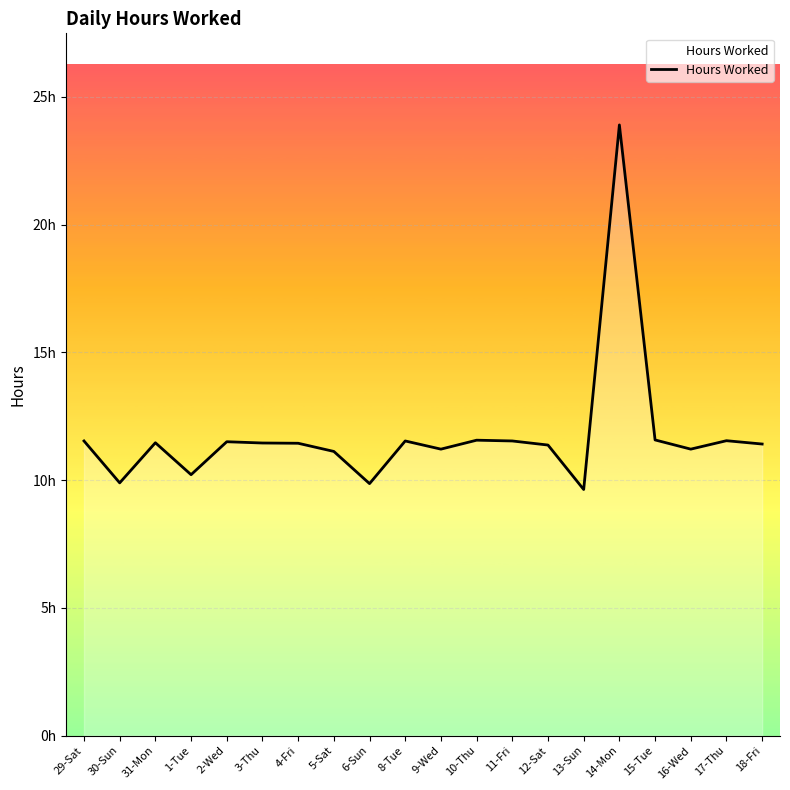

What is the difference between the values at 4-Fri and 9-Wed?

0.2